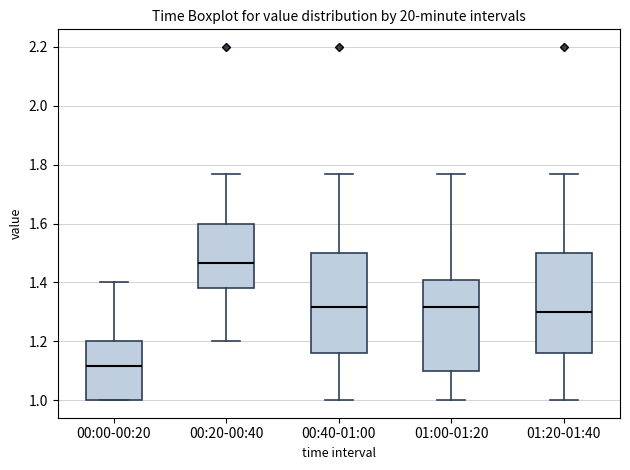

Reading left to right, read every box against the y-axis: the position of its median line, the range the box covers, and the ends of its whiskers. The values are not printed on the chart, so give them approximately, as read against the axis.

00:00-00:20: median 1.12, box 1.00 to 1.20, whiskers 1.00 to 1.40
00:20-00:40: median 1.46, box 1.38 to 1.60, whiskers 1.20 to 1.78
00:40-01:00: median 1.32, box 1.16 to 1.50, whiskers 1.00 to 1.78
01:00-01:20: median 1.32, box 1.10 to 1.40, whiskers 1.00 to 1.78
01:20-01:40: median 1.30, box 1.16 to 1.50, whiskers 1.00 to 1.78